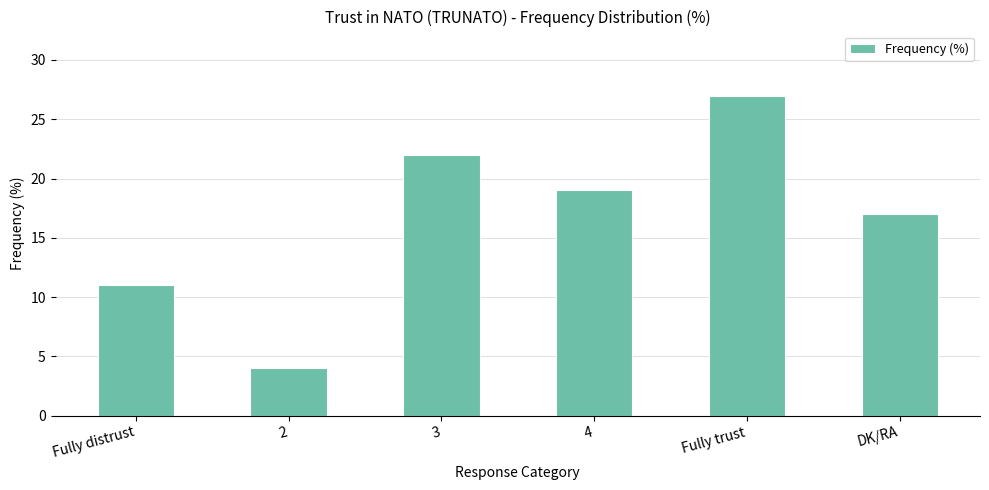

Count the number of data series in this chart.

1